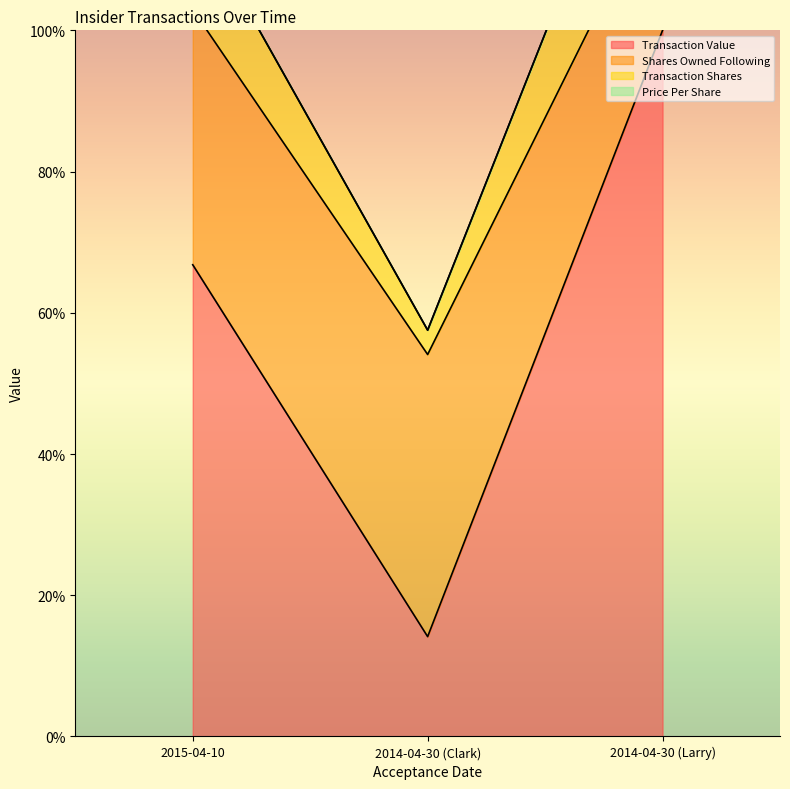

What is the total value across all series at 2015-04-10?

286.6